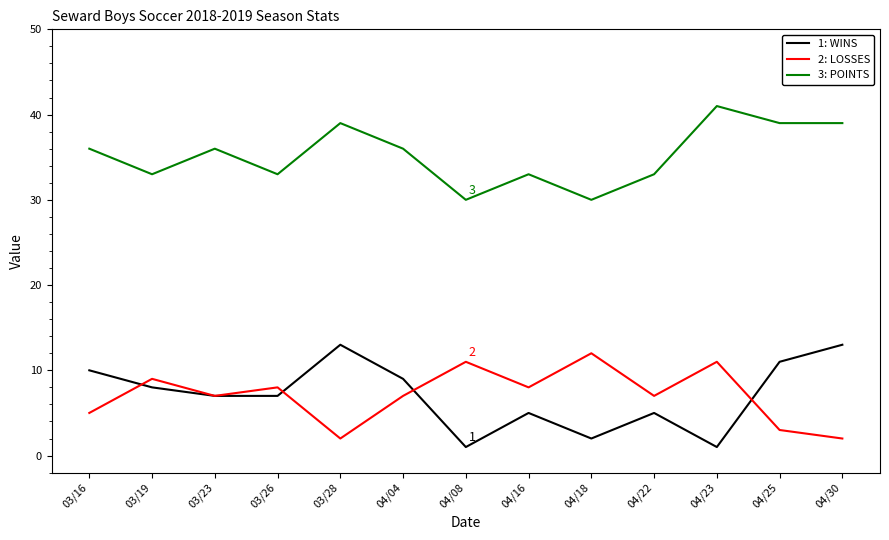

At which category does the chart reach its peak across all series?

04/23